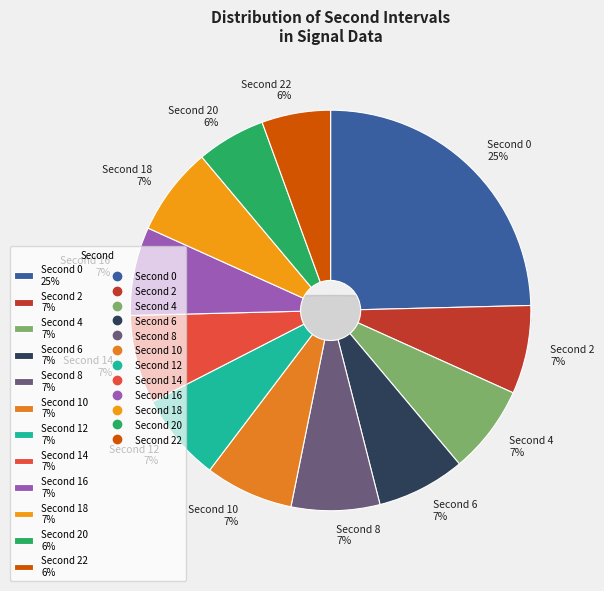

Count the number of slices in the pie.

12